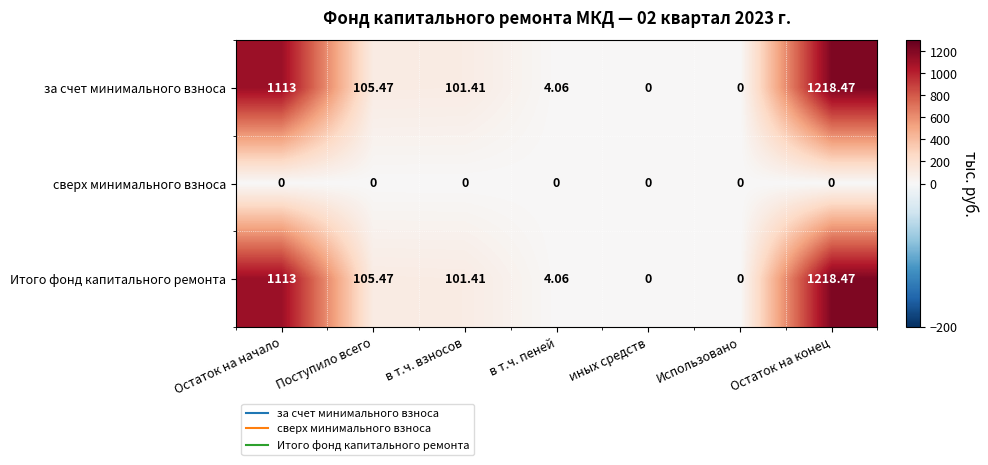

Which label corresponds to the largest value in the chart?

Остаток на конец